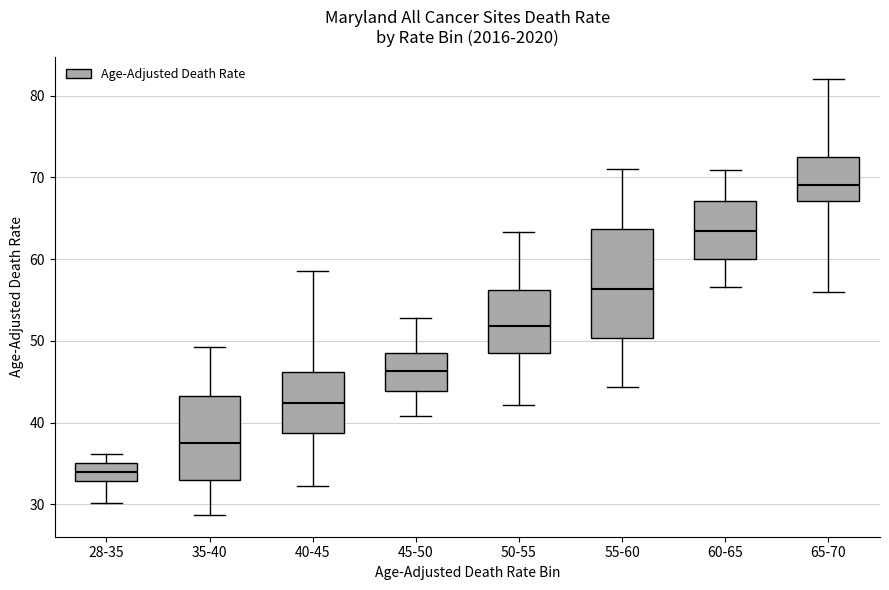

Where is the lower edge of the box for 40-45 on the y-axis? The values are not printed on the chart, so give them approximately, as read against the axis.

39